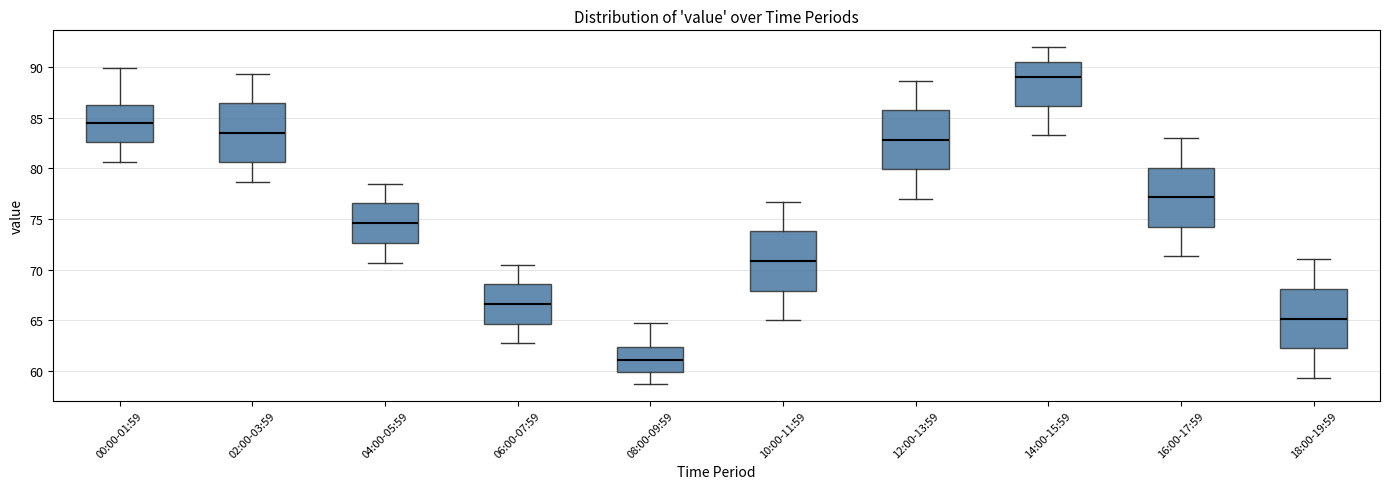

Which box has the highest median line?

14:00-15:59